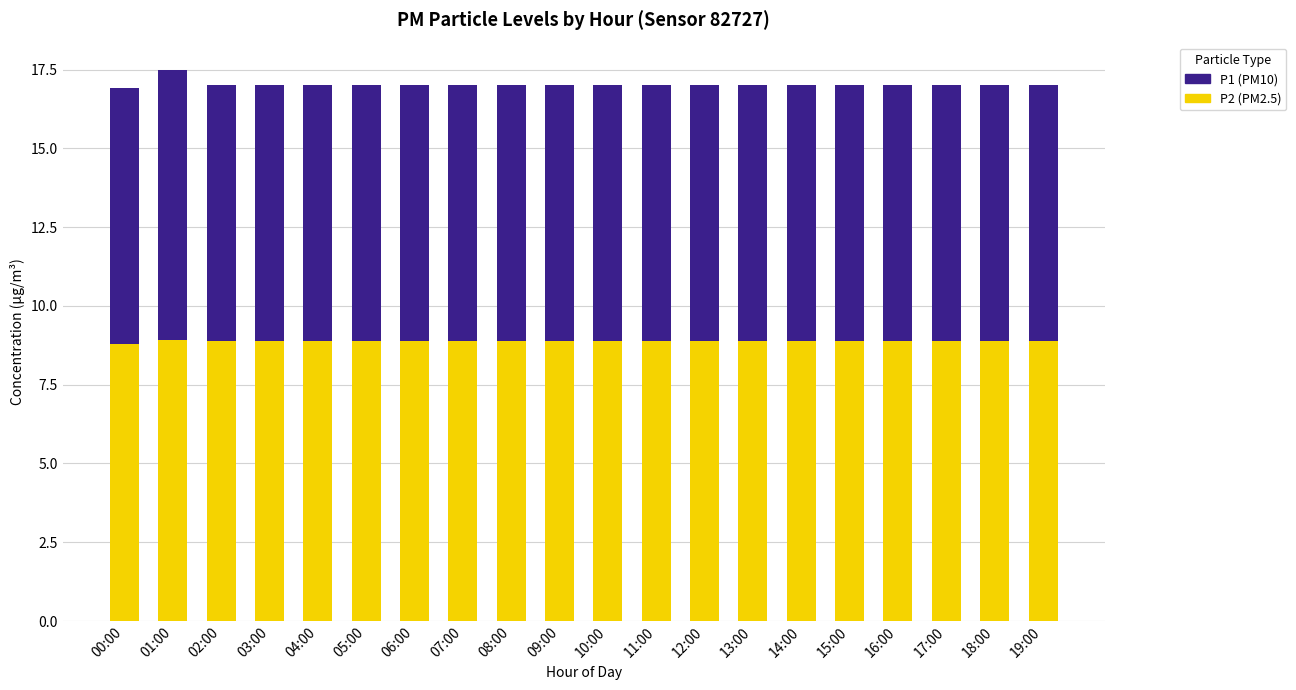

What is the total value across all series at 12:00?

17.0